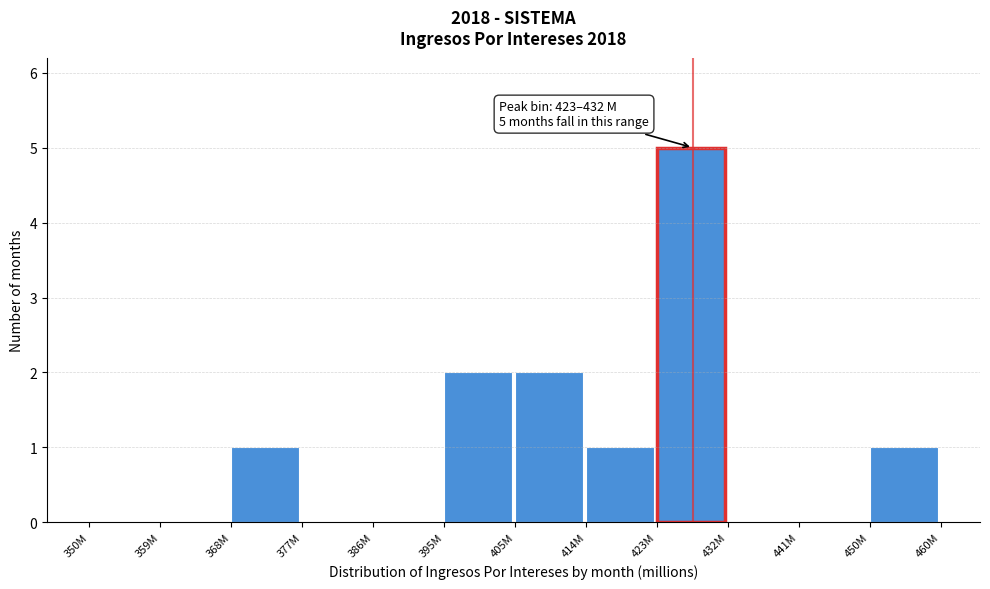

Reading left to right, what are all the values shown in this chart?

350M=0	359M=0	368M=1	377M=0	386M=0	395M=2	405M=2	414M=1	423M=5	432M=0	441M=0	450M=1